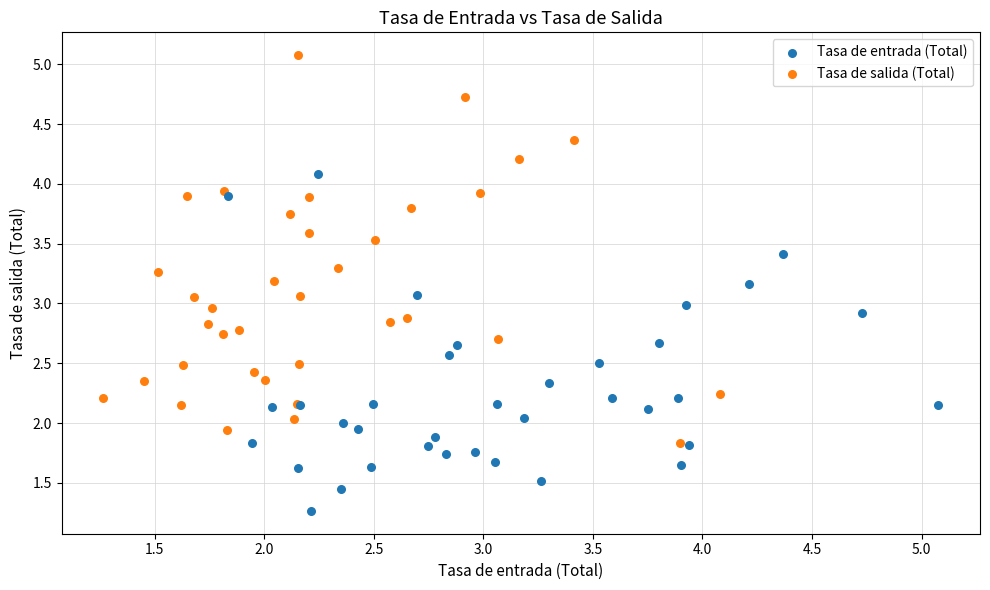

Which series has the widest spread of Y values?

Tasa de salida (Total)